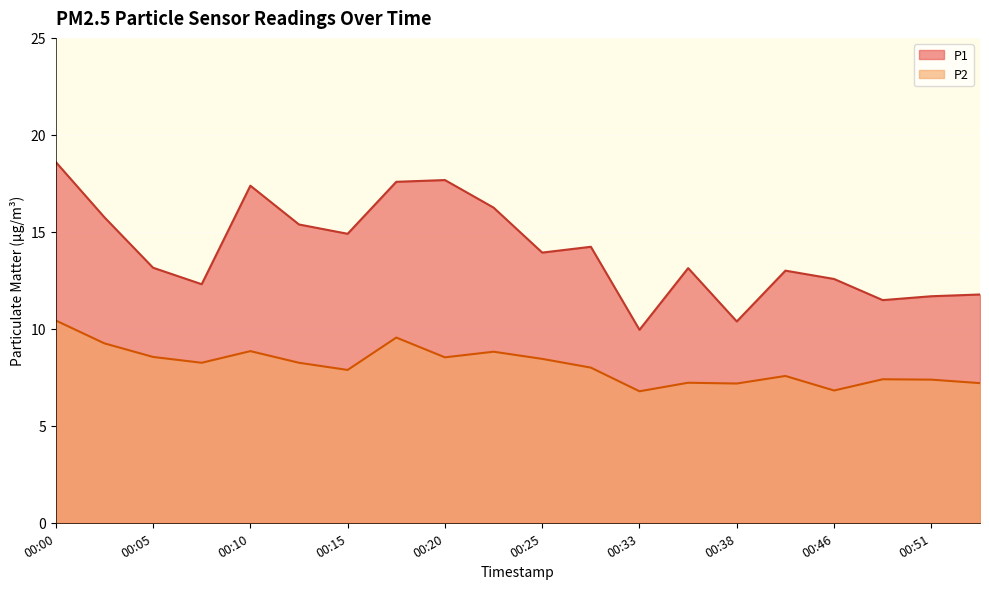

Count the number of data series in this chart.

2